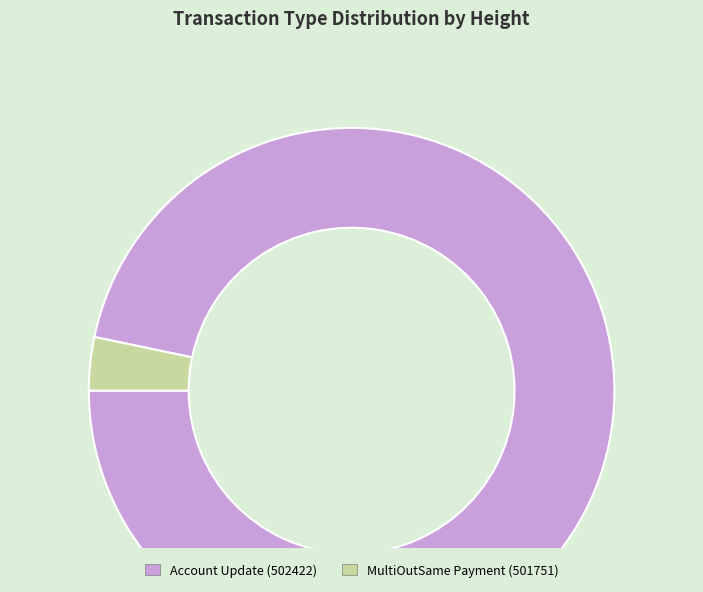

Is there any slice that represents more than half of the pie?

Yes